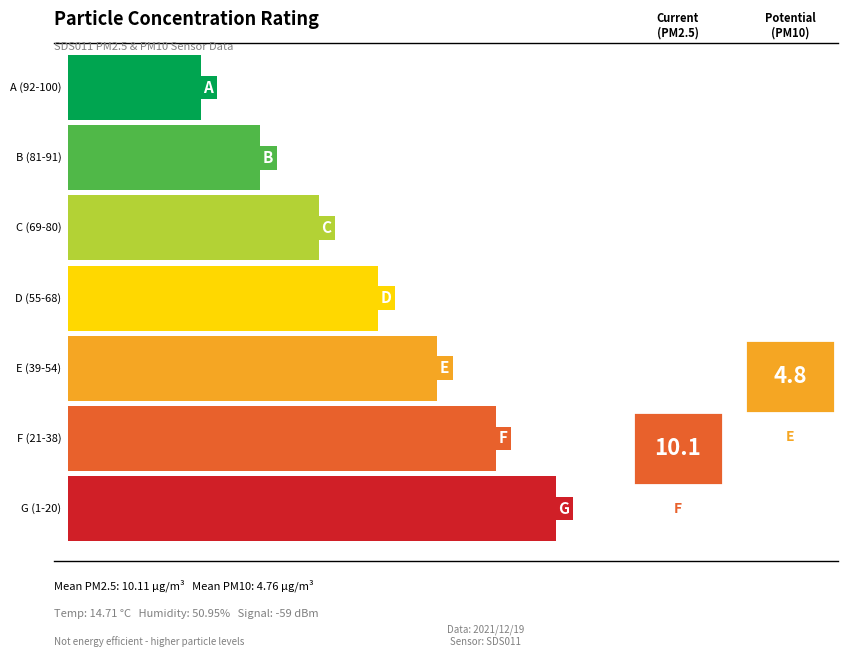

How many series are shown in this chart?

2